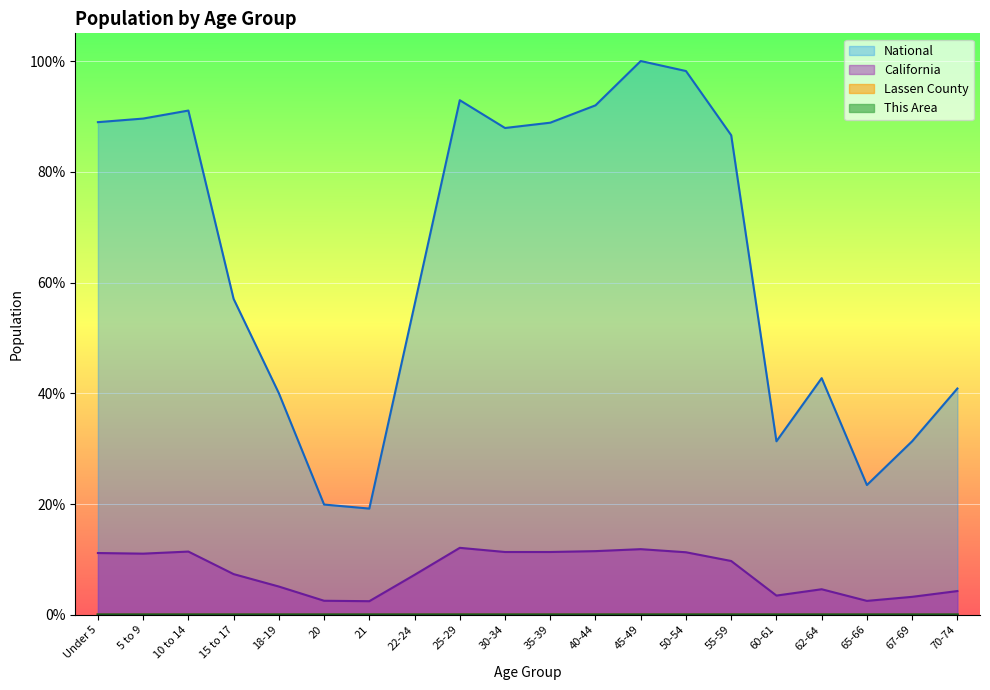

What is the difference between the maximum and minimum values in the National series?

0.8